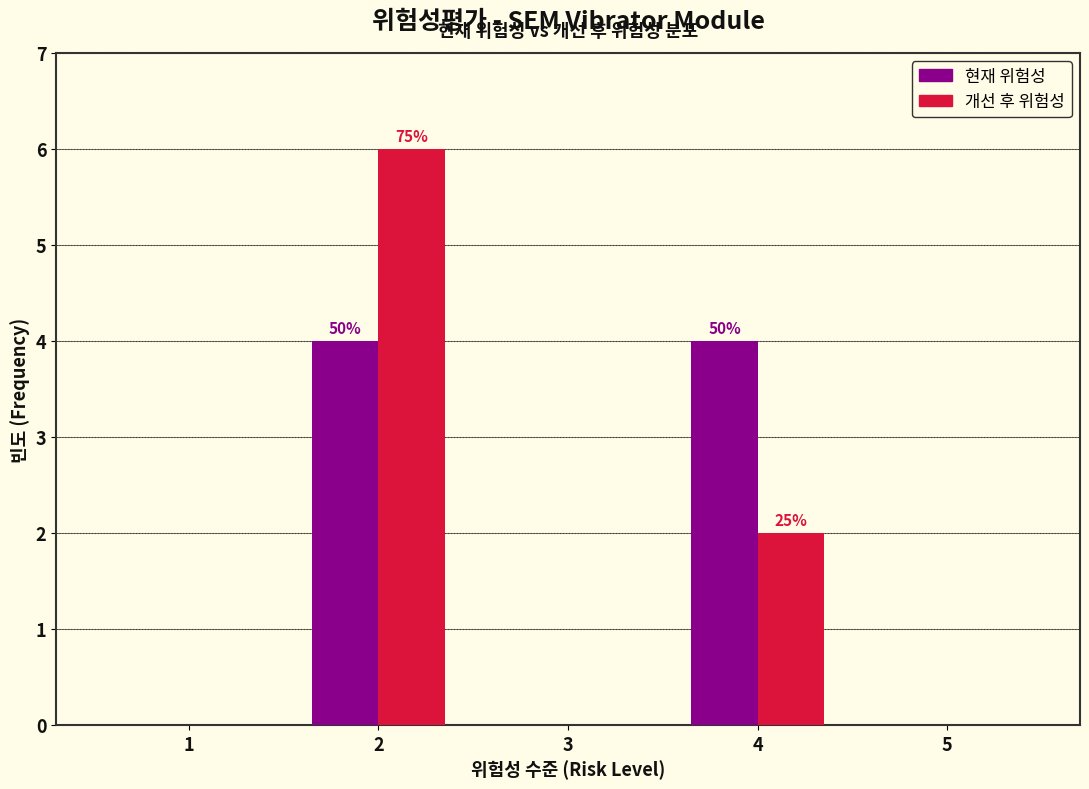

Reading left to right, transcribe all the data shown in this chart.

현재 위험성: 1=0	2=4	3=0	4=4	5=0
개선 후 위험성: 1=0	2=6	3=0	4=2	5=0